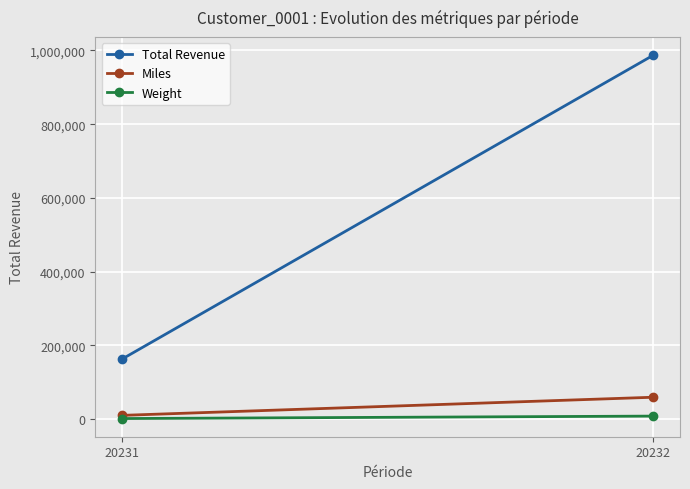

What is the value of the Weight point at the 1st from the left?

1505.5